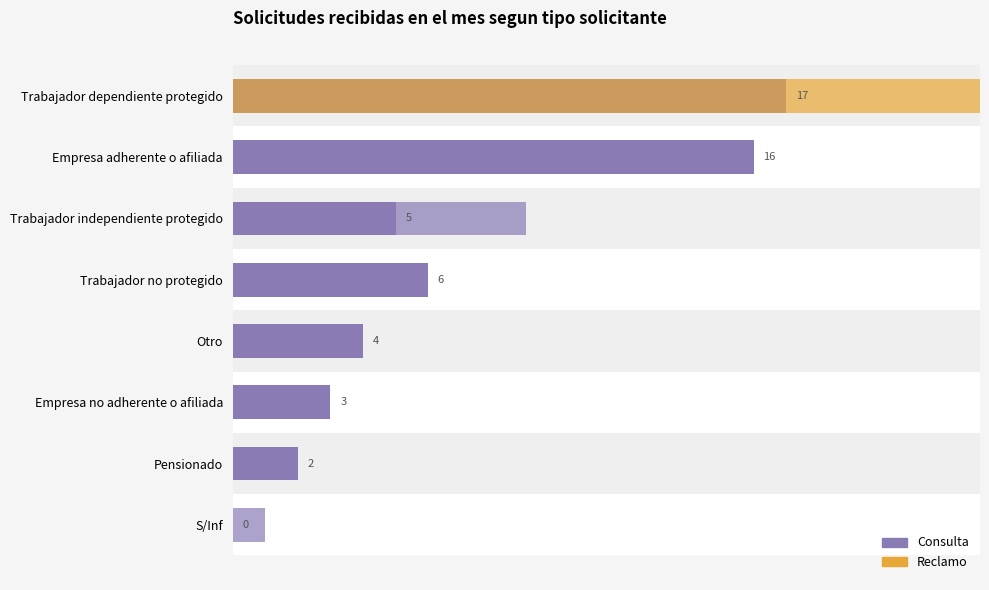

Are the bars grouped side by side (vs. stacked)?

No